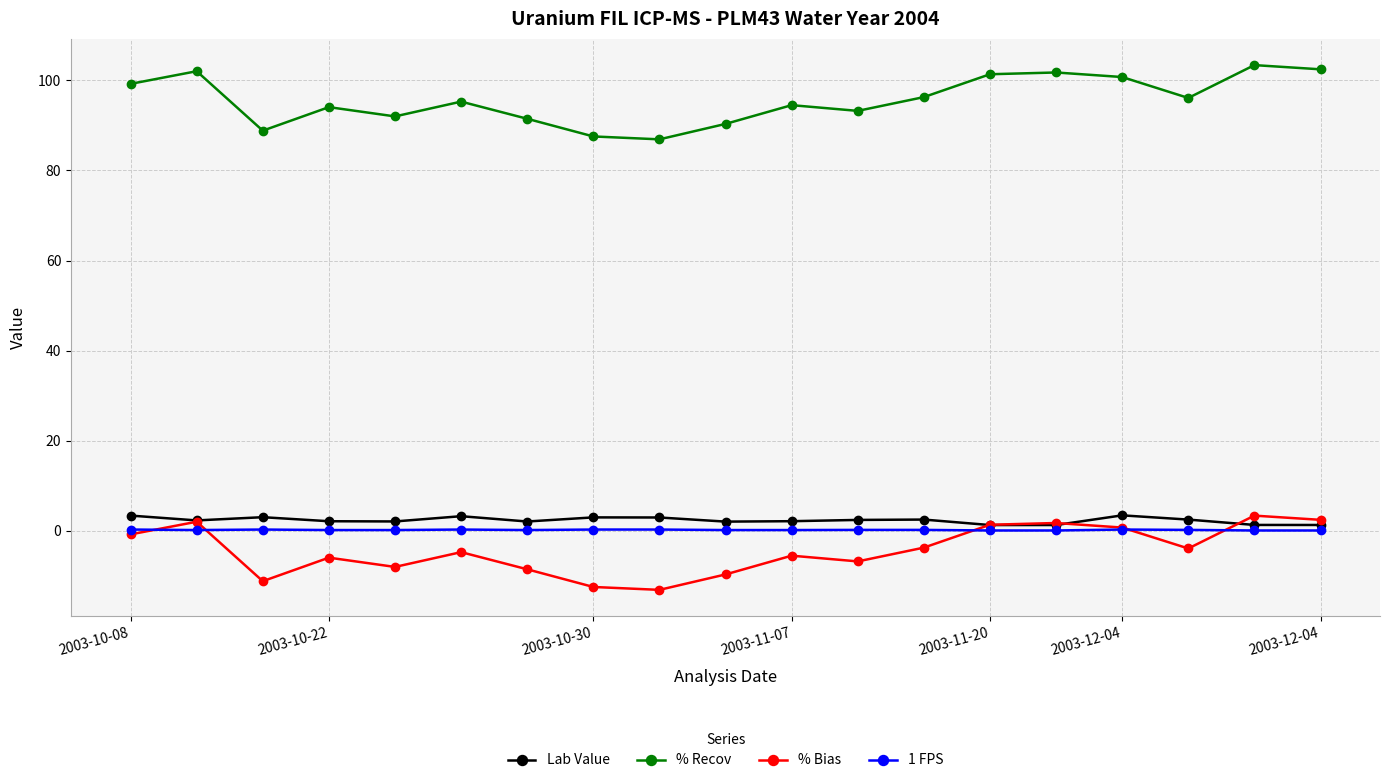

Does the chart display data point markers on the line(s)?

Yes